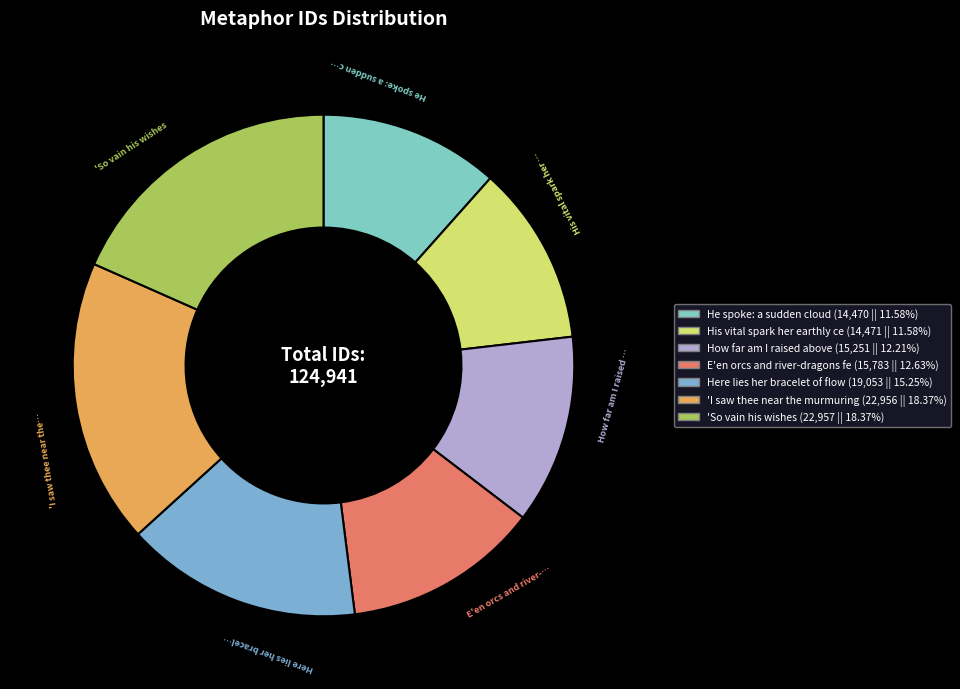

How many segments does this pie chart have?

7